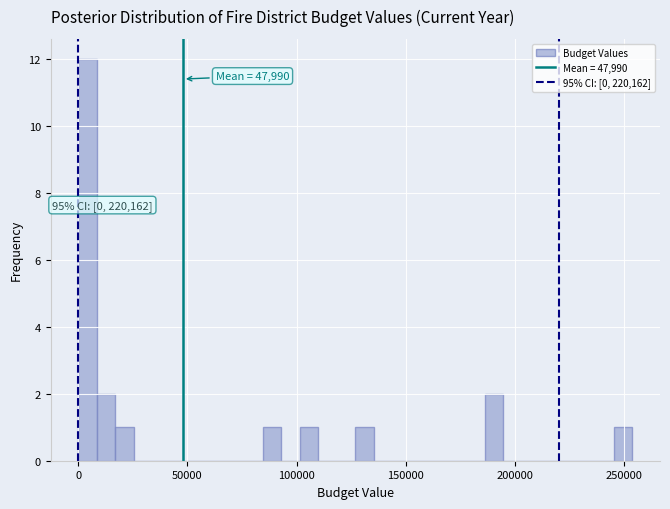

Read against the x-axis, roughly where is the centre of the tallest bar?

5000